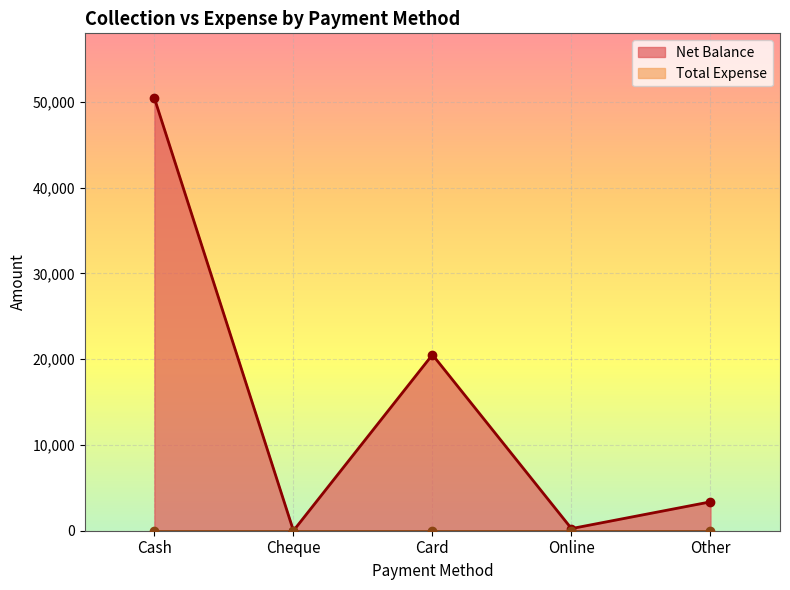

What is the sum of the values at Cheque and Cash?

50425